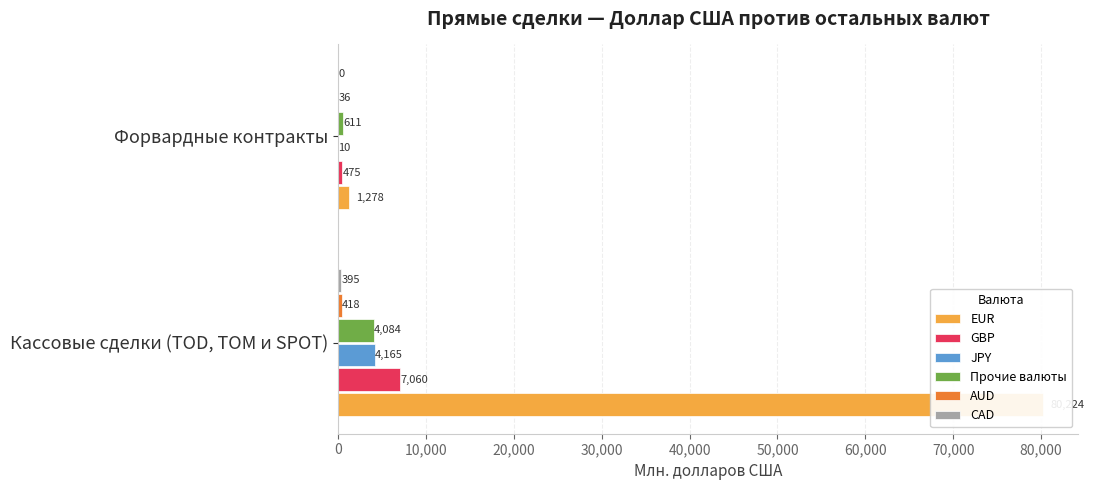

Rank the series at 10,000 from highest to lowest value.

EUR, Прочие валюты, GBP, AUD, JPY, CAD